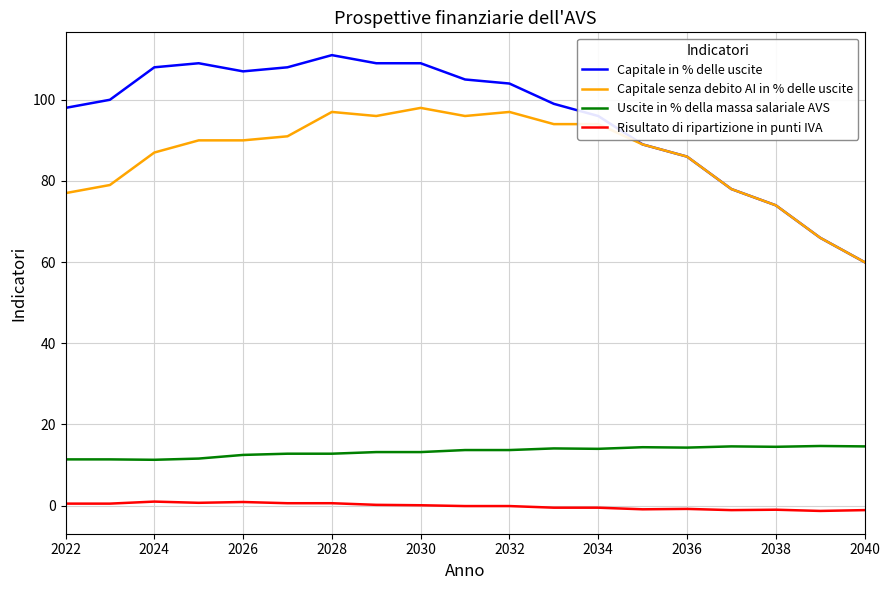

List the series in order of their peak value, lowest first.

Risultato di ripartizione in punti IVA, Uscite in % della massa salariale AVS, Capitale senza debito AI in % delle uscite, Capitale in % delle uscite